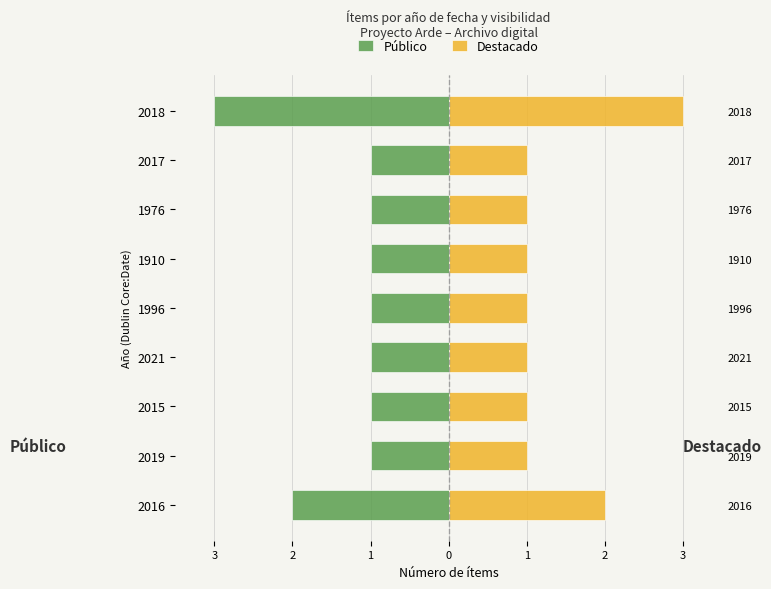

What is the sum of the Destacado values at 2018 and 2017?

4